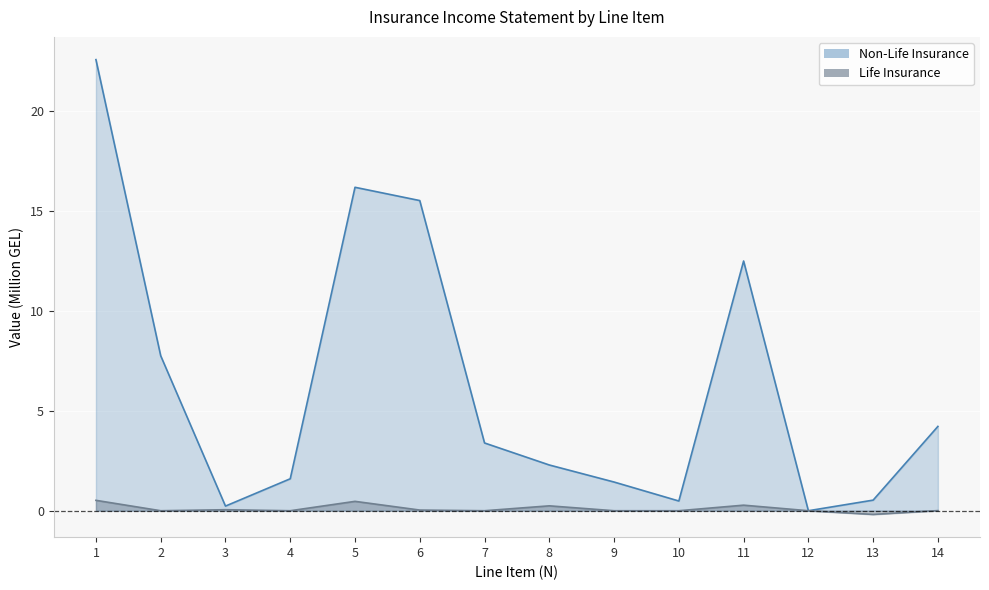

Where is Non-Life Insurance nearest to the value 11?

11